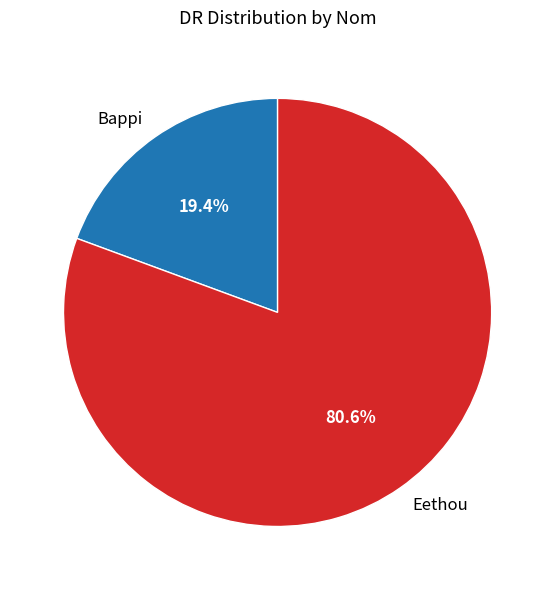

What is the largest slice in the pie chart?

Eethou